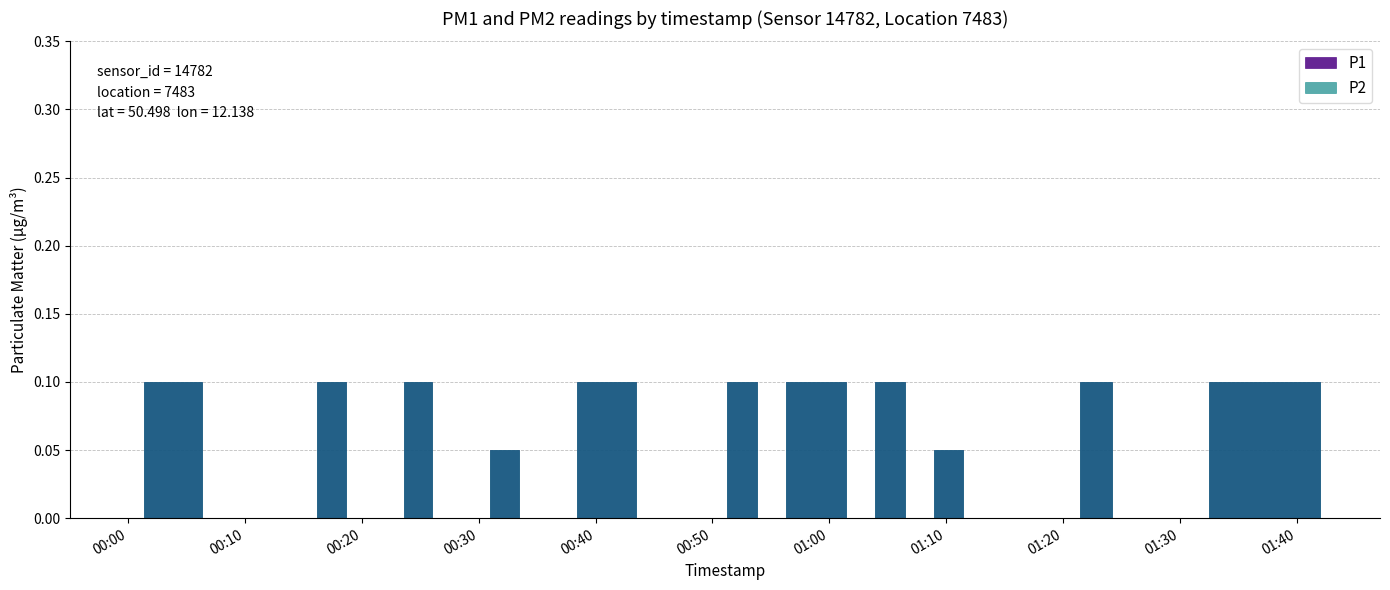

Which label corresponds to the largest value in the chart?

2022-09-13T00:02:37